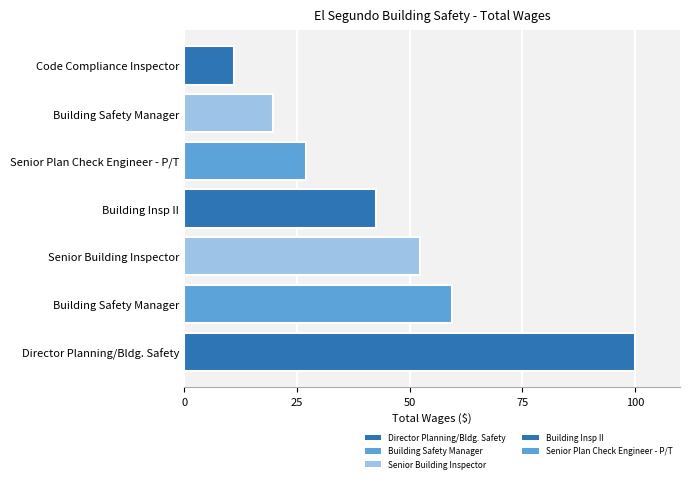

Does the chart contain any negative values?

No